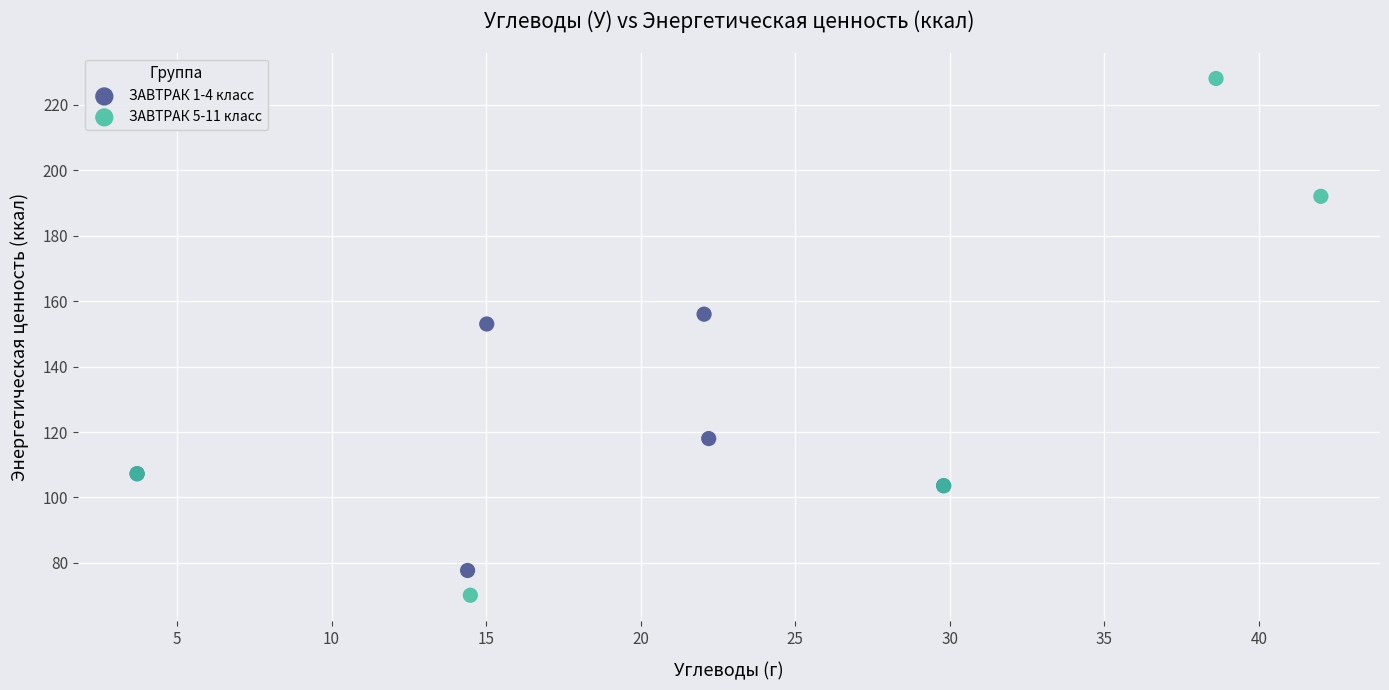

Which series contains the highest Y value?

ЗАВТРАК 5-11 класс